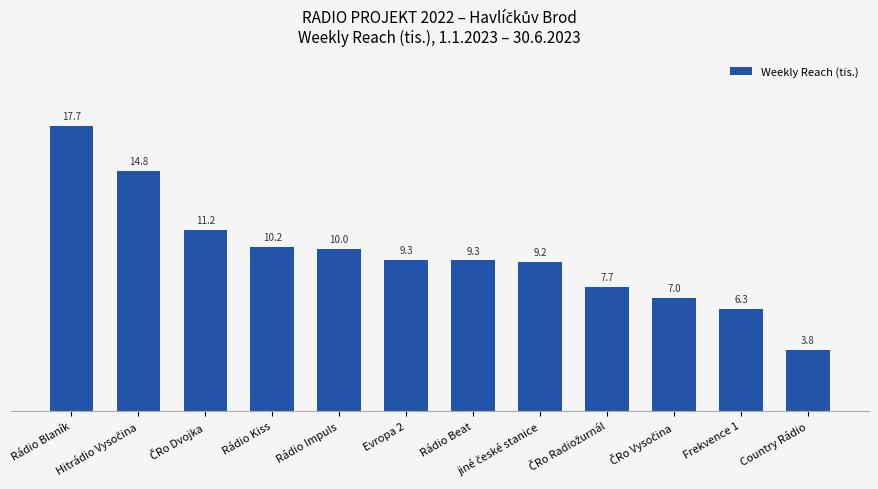

Is it true that the value at Frekvence 1 is 8.7?

False